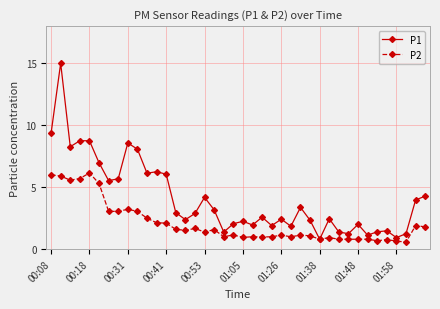

Which series has the largest total across all categories?

P1